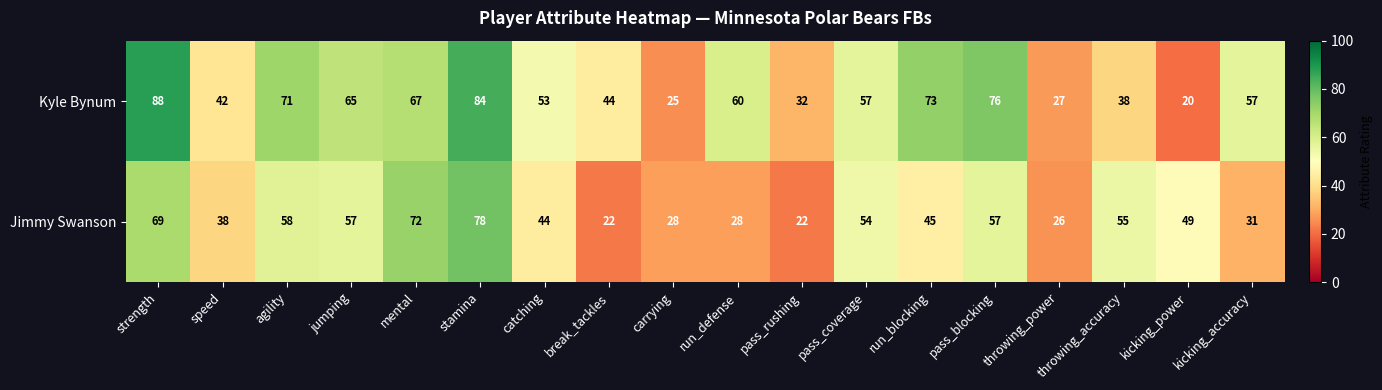

What is the difference between the Jimmy Swanson values at break_tackles and stamina?

56